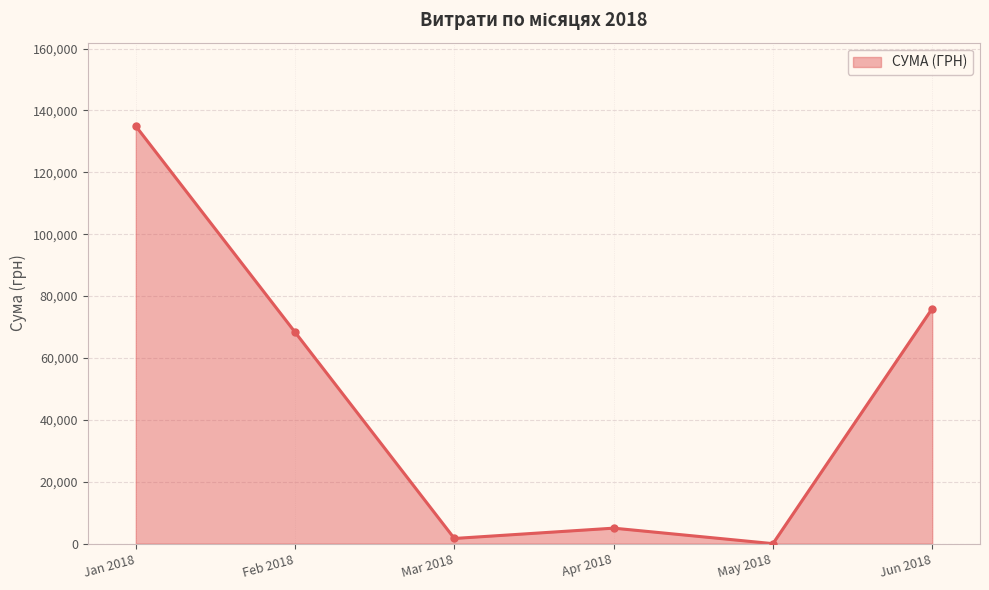

Between Jan 2018 and Jun 2018, which is larger?

Jan 2018